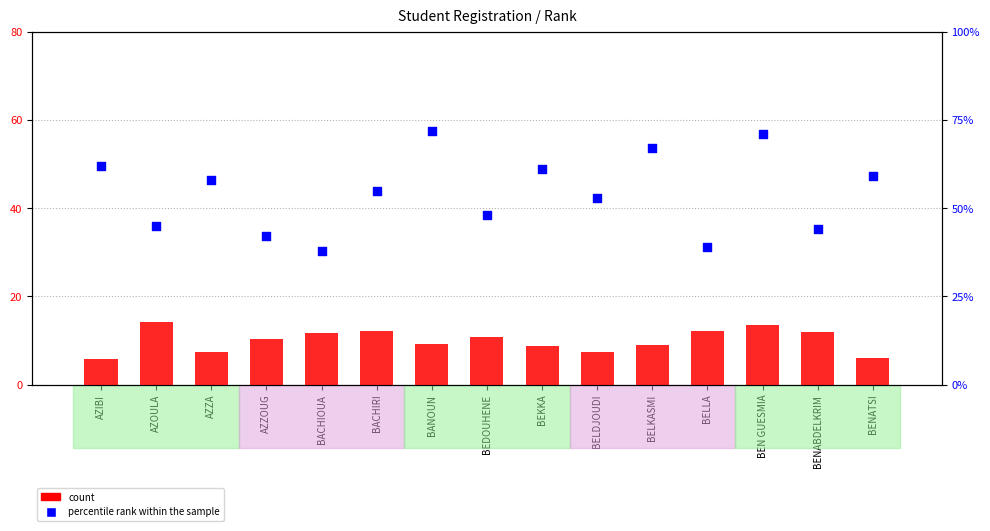

Which series has the largest total across all categories?

percentile rank within the sample